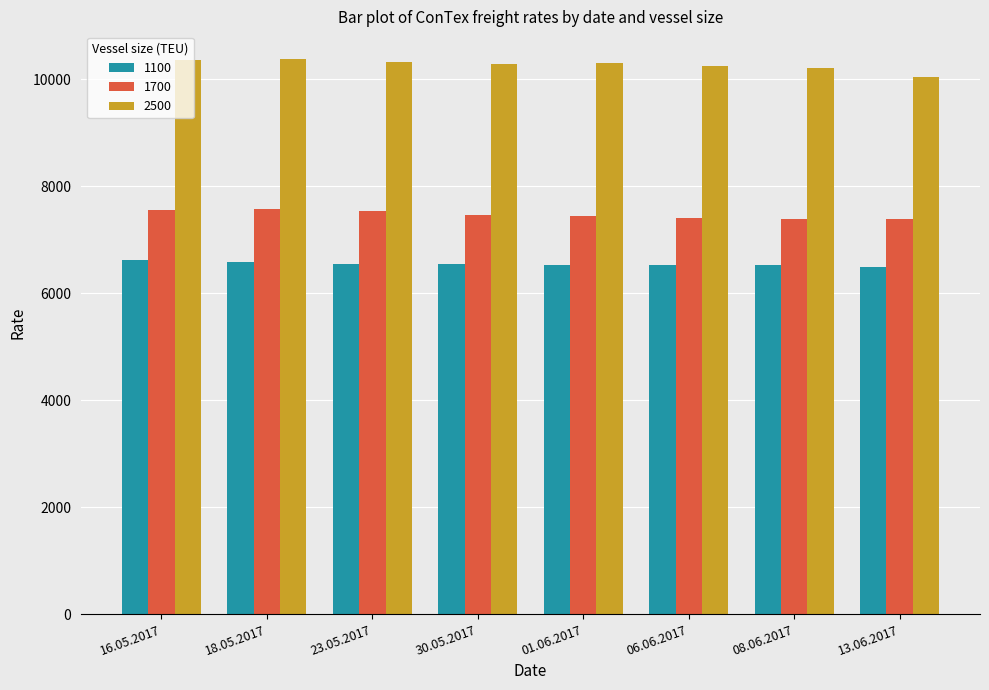

Rank the series by their average value, from highest to lowest.

2500, 1700, 1100